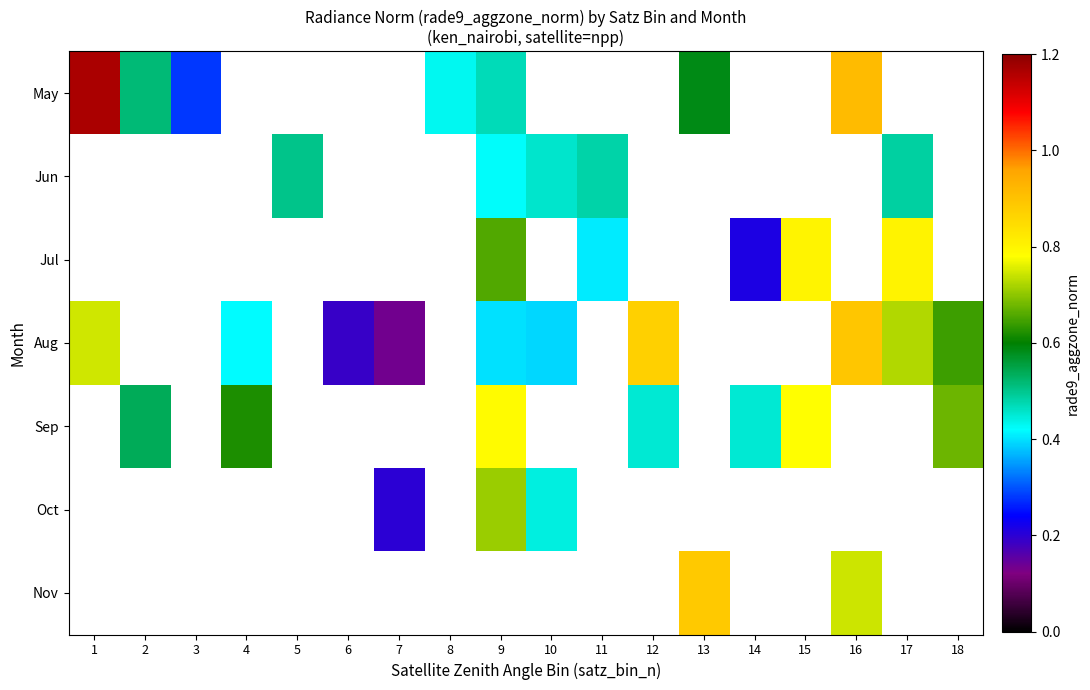

At 13, list the series in order from largest to smallest.

May, Jun, Jul, Aug, Sep, Oct, Nov